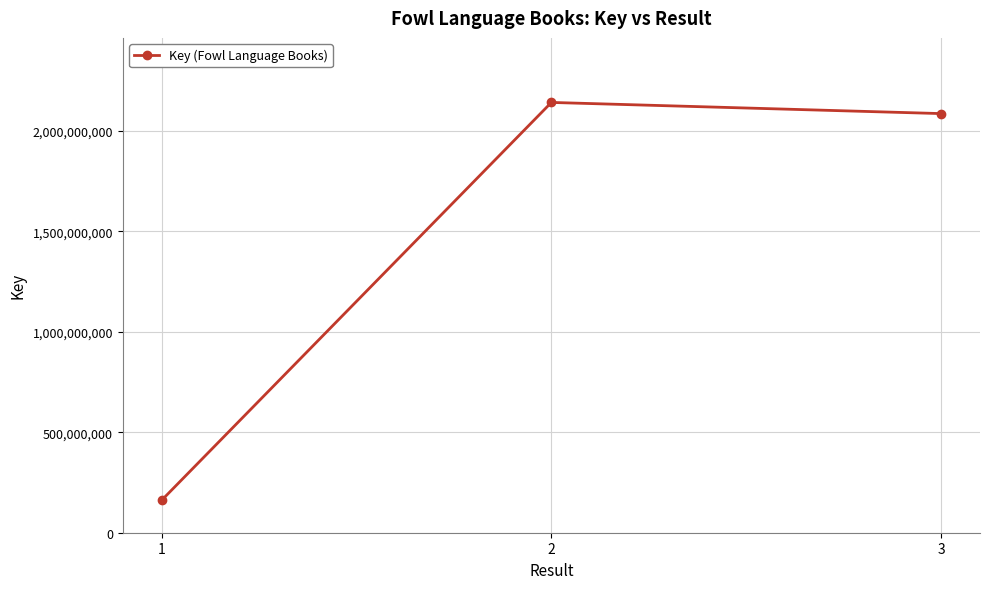

At which category does the chart reach its minimum across all series?

1